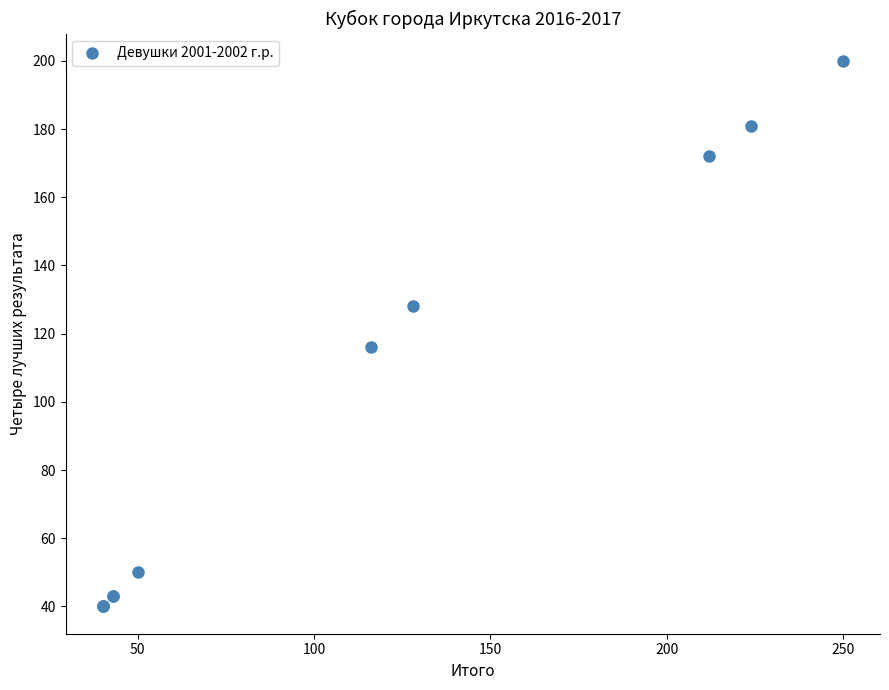

What Y value in the scatter plot is closest to 120?

116